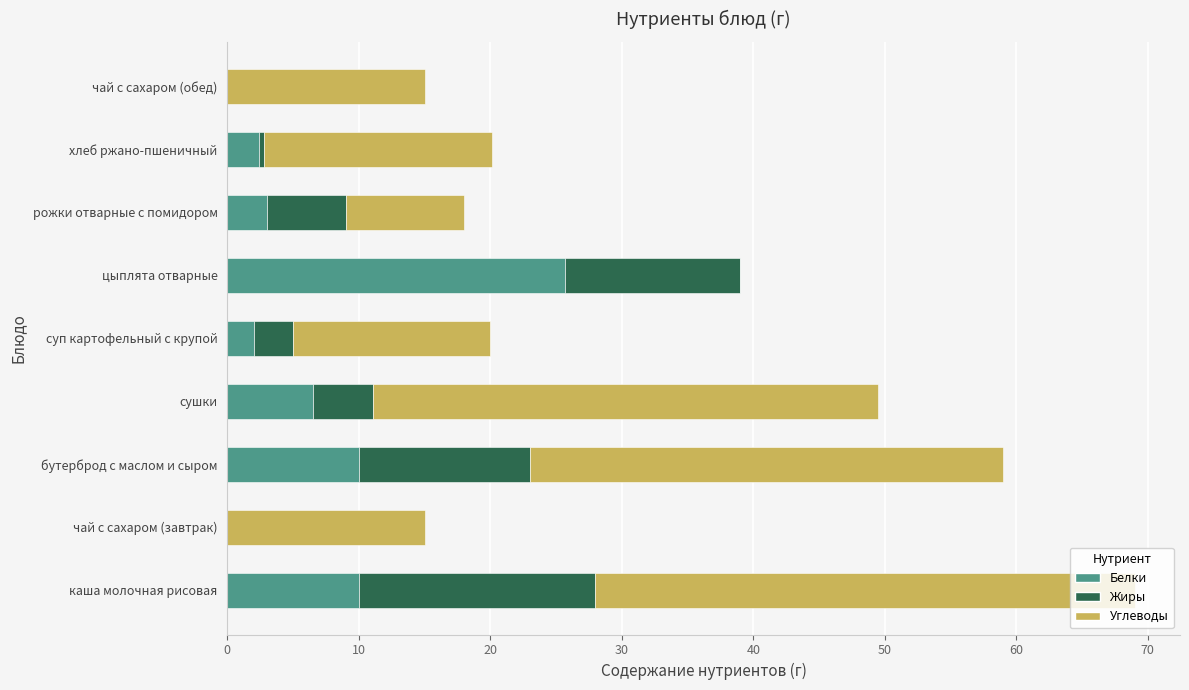

What is the sum of the Белки values at цыплята отварные and бутерброд с маслом и сыром?

35.7